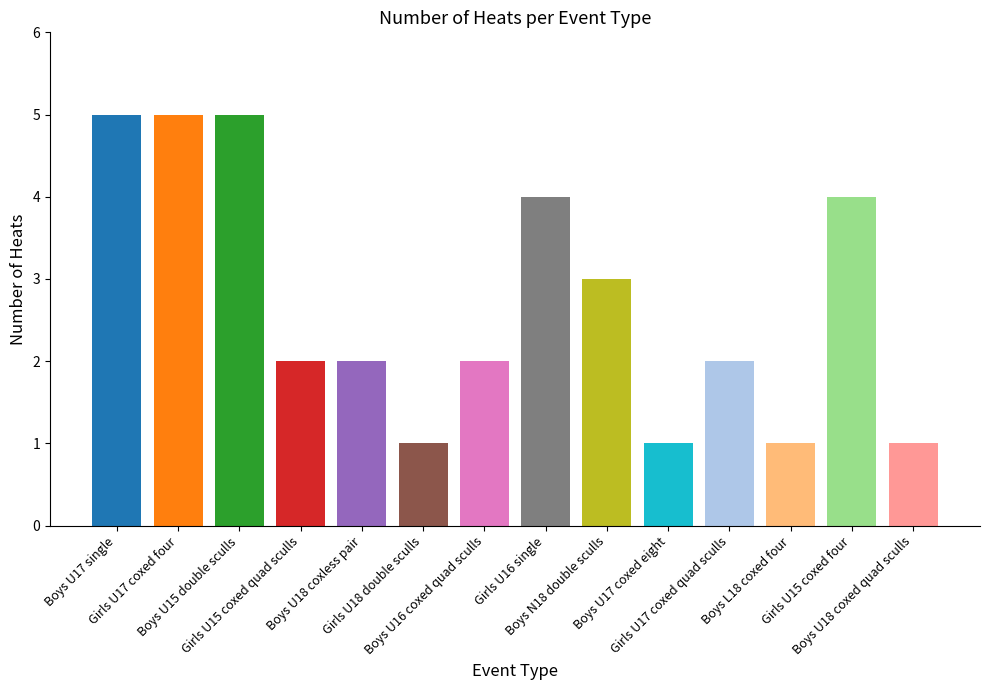

What position from the left is Girls U16 single?

8